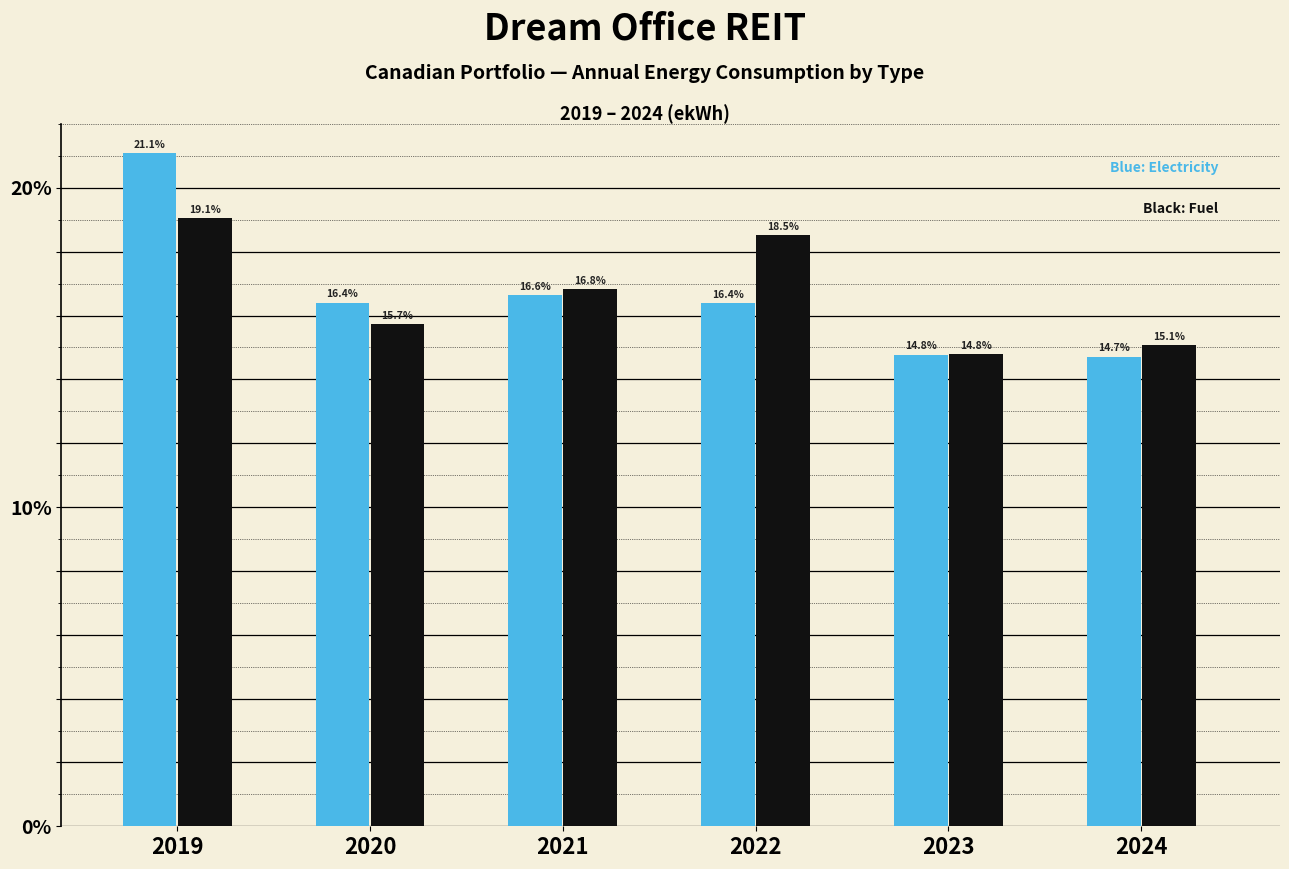

What is the difference between the highest and lowest values at 2024?

0.4